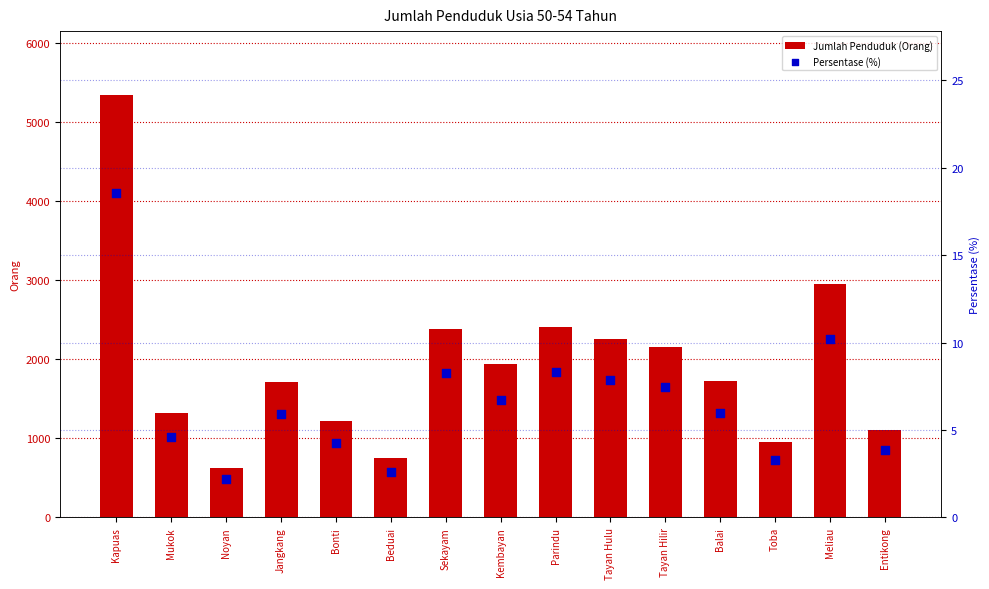

Which series contains the highest Y value?

Jumlah Penduduk (Orang)